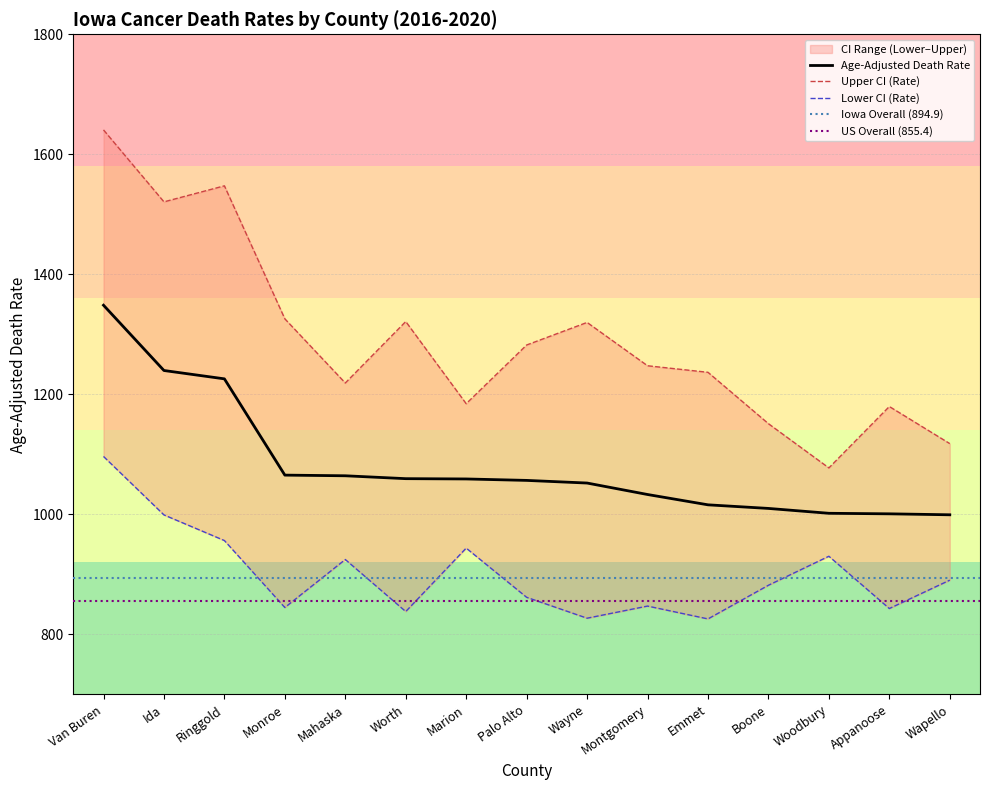

What is the difference between the maximum and minimum values in the Age-Adjusted Death Rate series?

349.2